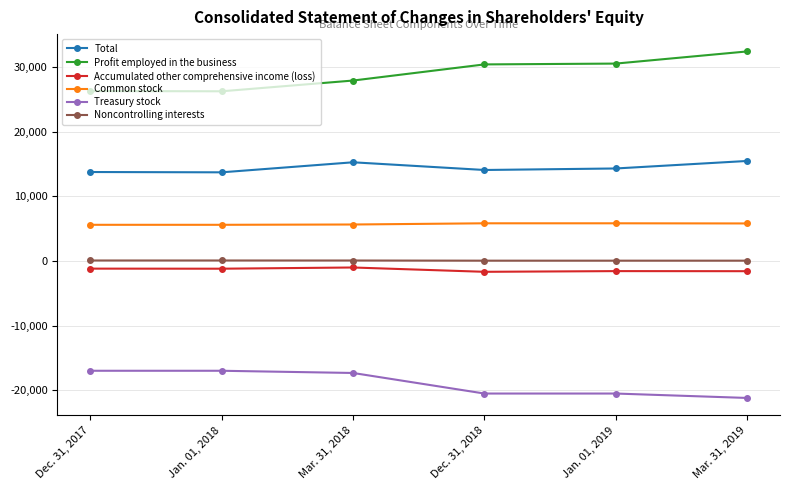

Rank the series by their maximum value, from lowest to highest.

Treasury stock, Accumulated other comprehensive income (loss), Noncontrolling interests, Common stock, Total, Profit employed in the business